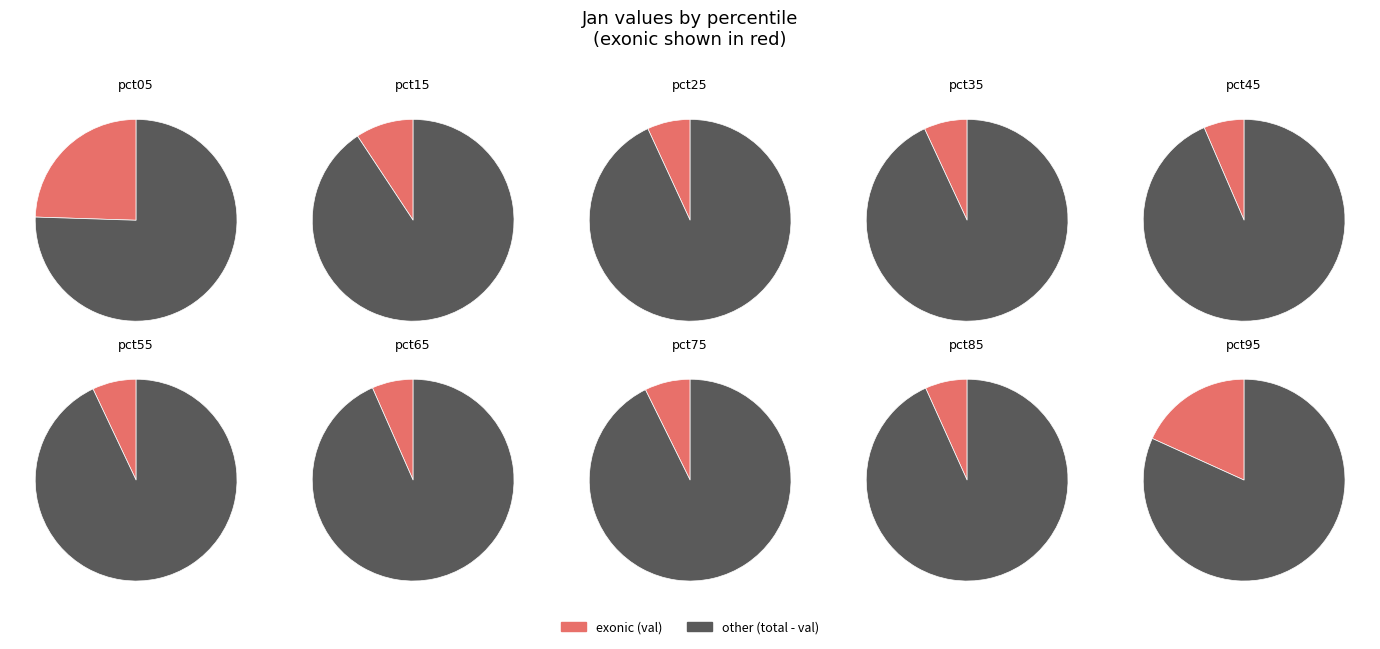

Does pct15 account for over 50% of the chart?

No